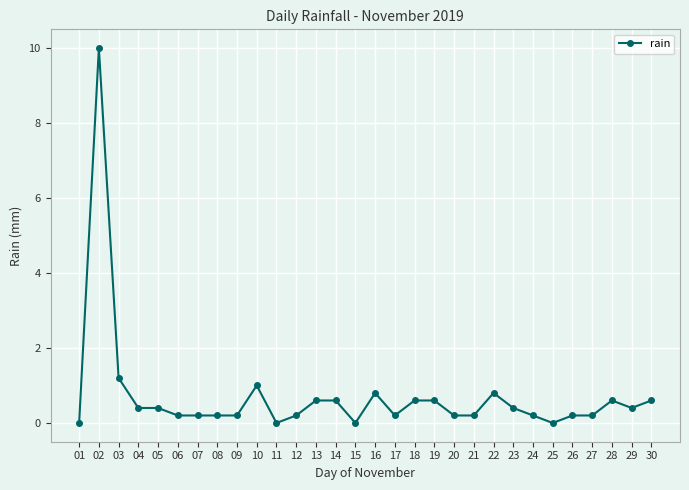

Read the value at 24.

0.2